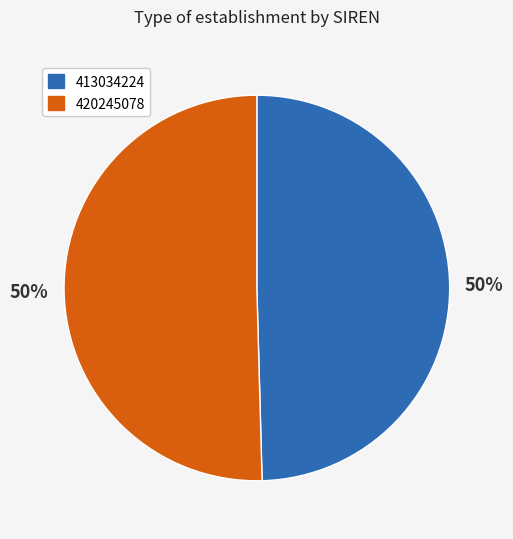

To the nearest percent, what percentage of the pie is 420245078?

50%